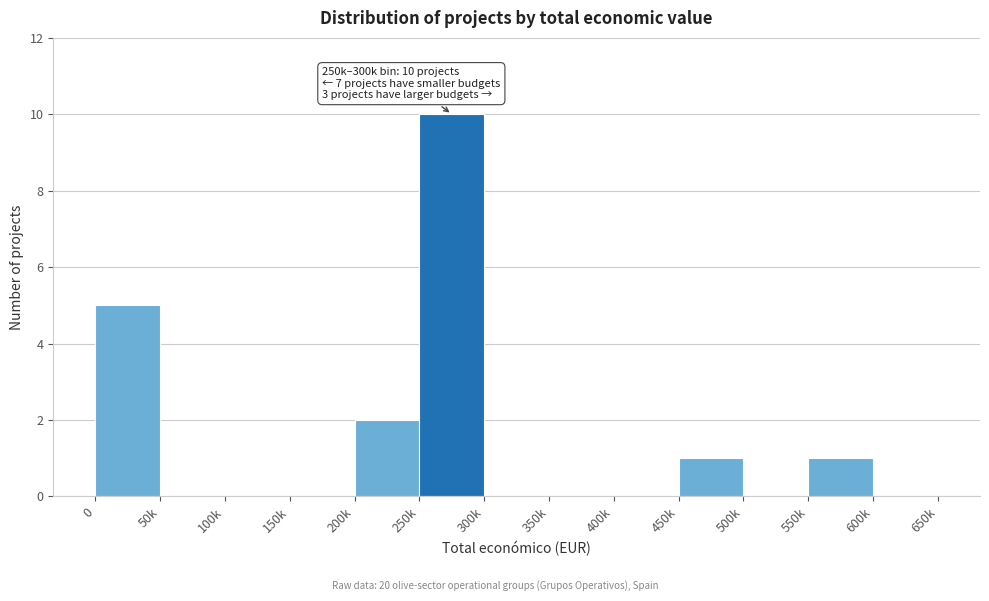

Reading left to right, what are all the values shown in this chart?

0=5	50k=0	100k=0	150k=0	200k=2	250k=10	300k=0	350k=0	400k=0	450k=1	500k=0	550k=1	600k=0